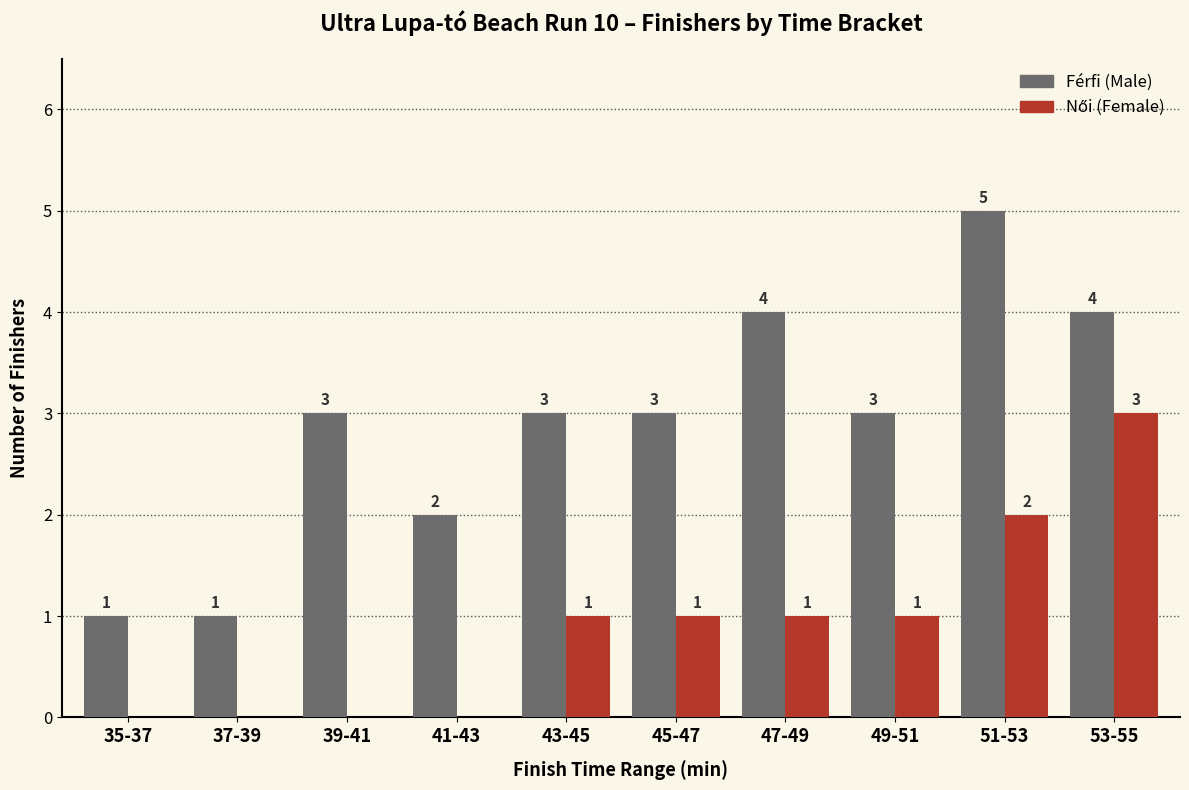

What is the greatest value displayed?

5